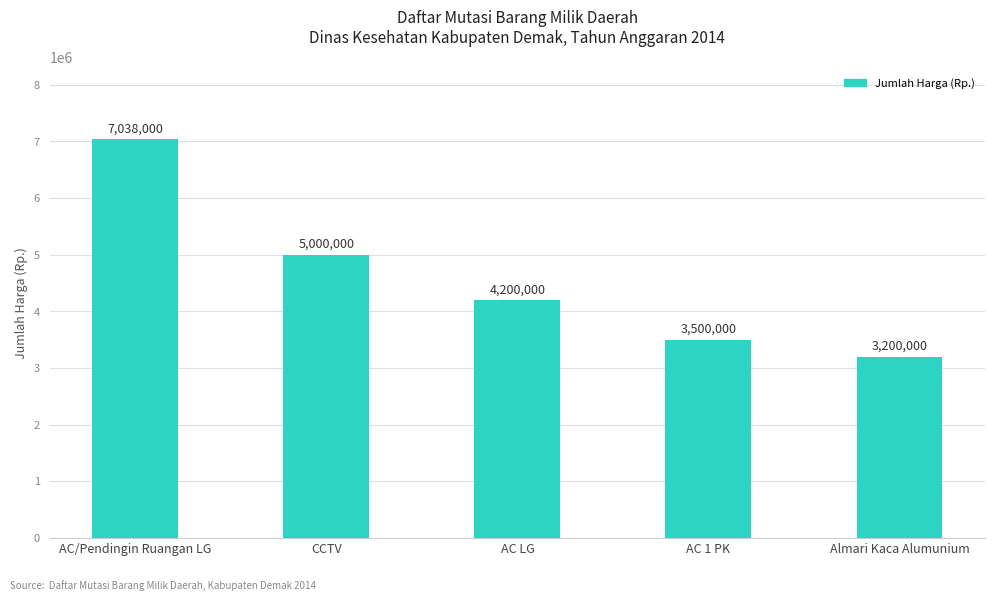

True or false: the data shows 1405255 at Almari Kaca Alumunium.

False